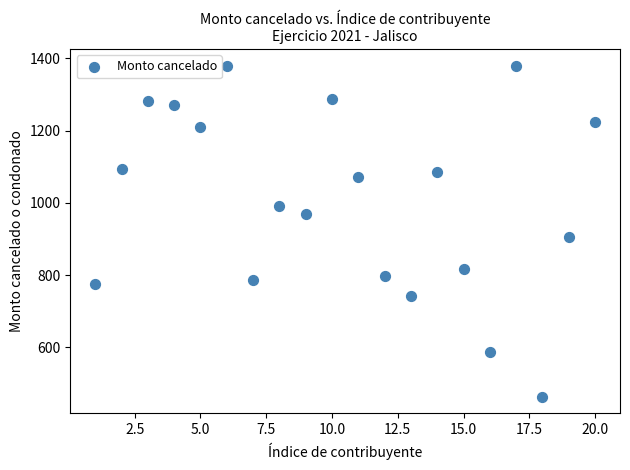

What Y value in the scatter plot is closest to 921?

906.4